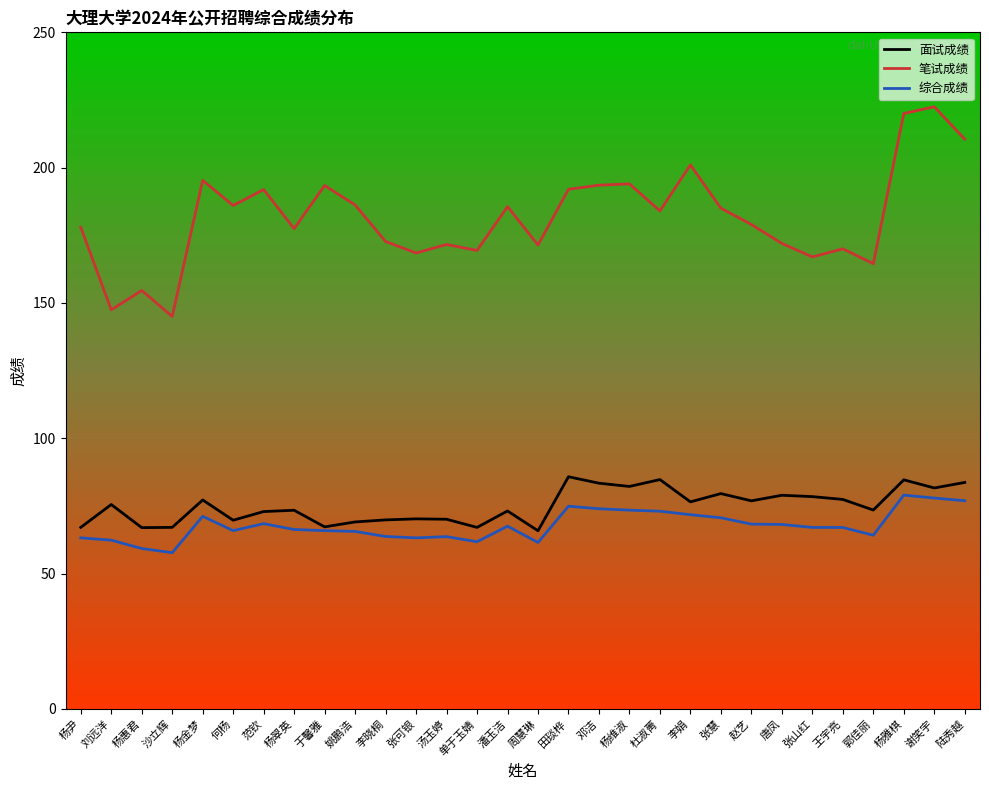

Does the chart display data point markers on the line(s)?

No